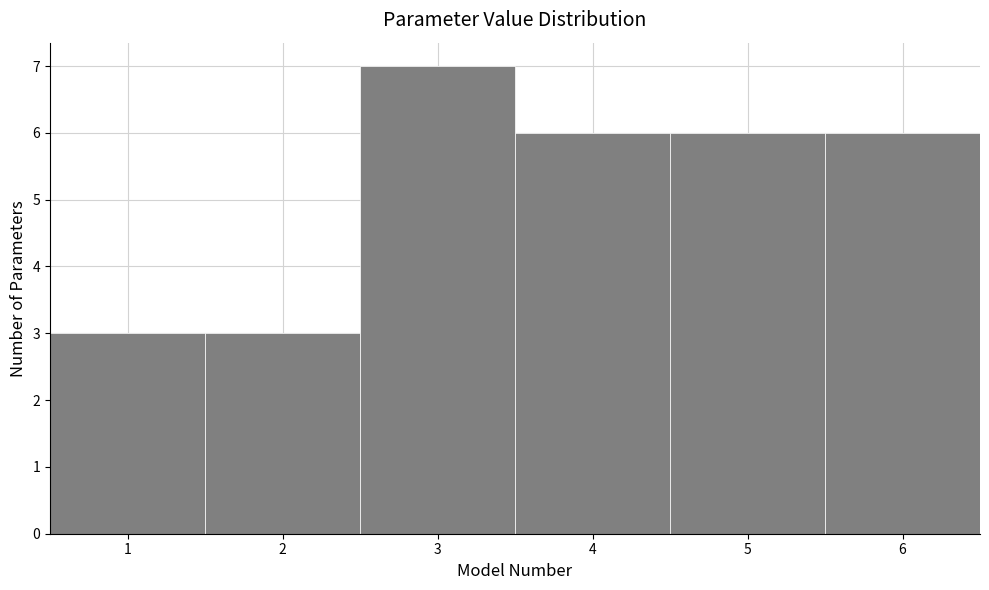

Reading left to right, transcribe this chart: for each bar, give the range it covers on the x-axis and its height. The values are not printed on the chart, so give them approximately, as read against the axis.

0.5 to 1.5: 3
1.5 to 2.5: 3
2.5 to 3.5: 7
3.5 to 4.5: 6
4.5 to 5.5: 6
5.5 to 6.5: 6